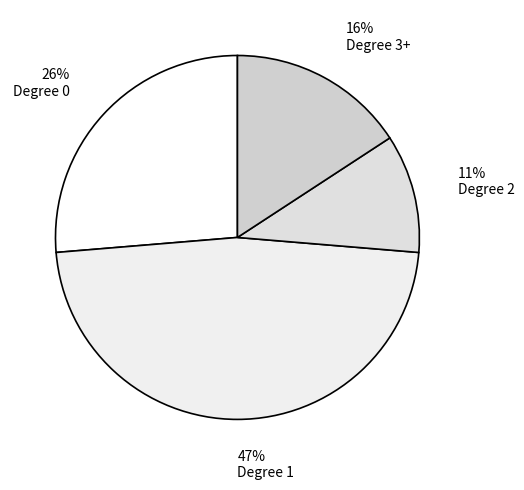

Does any single category account for the majority?

No